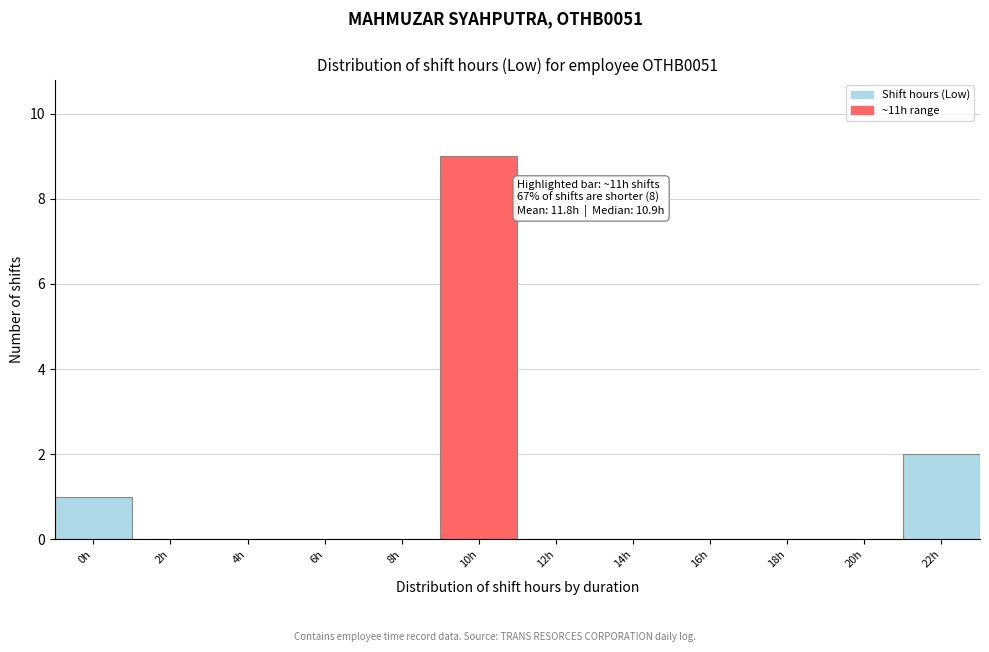

Reading left to right, list all the values displayed in this chart.

0h=1	2h=0	4h=0	6h=0	8h=0	10h=9	12h=0	14h=0	16h=0	18h=0	20h=0	22h=2